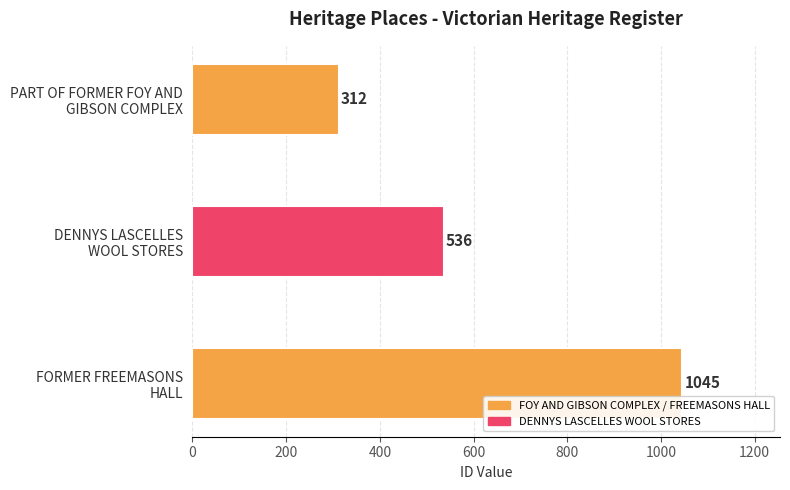

How many values are below 536?

1